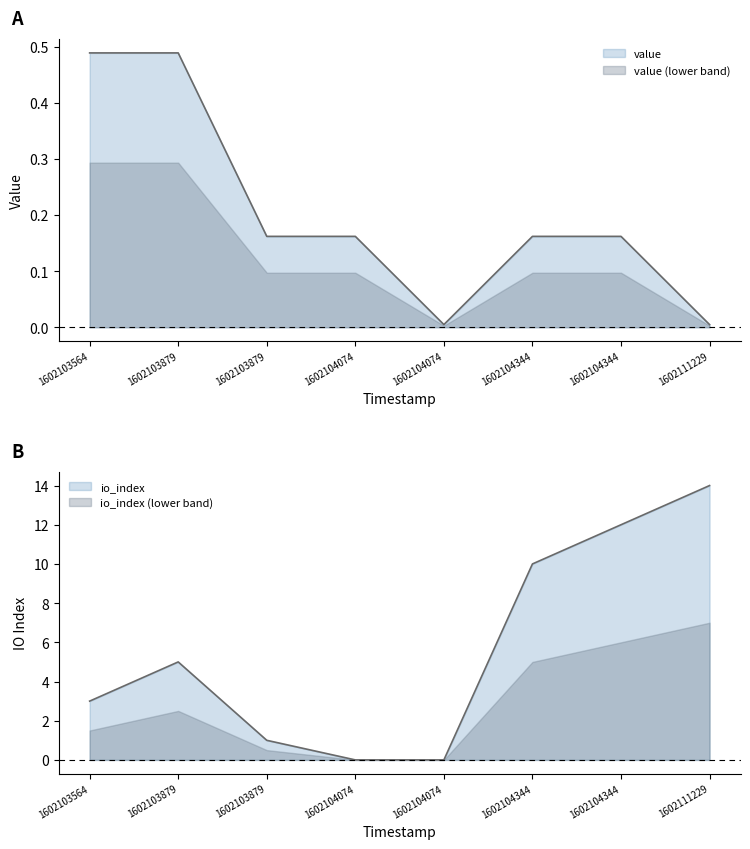

At 1602111229, list the series in order from smallest to largest.

value, io_index